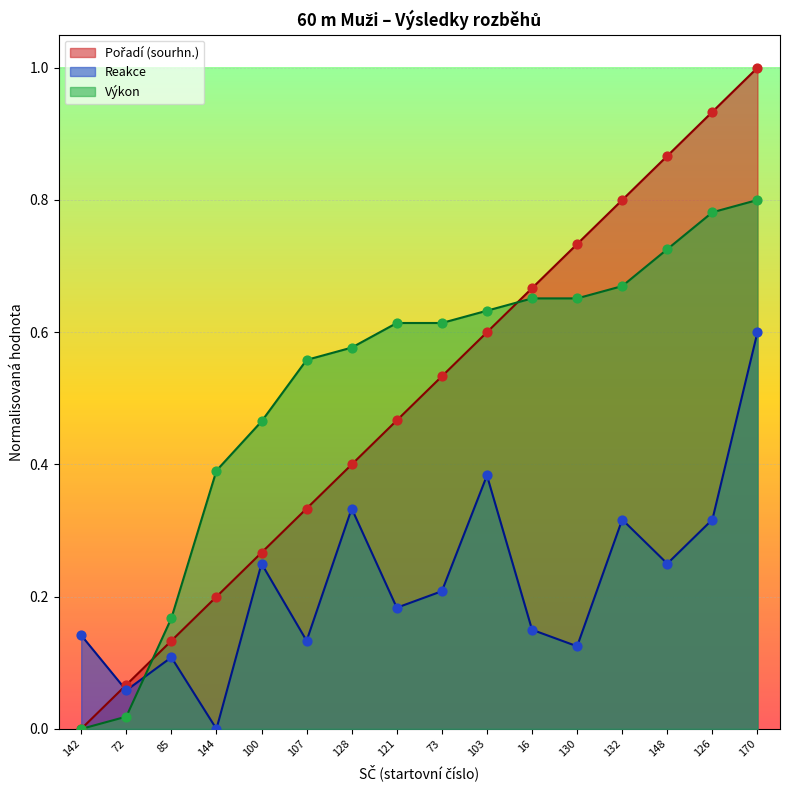

Which series has the largest Y range (max minus min)?

Pořadí (sourhn.)